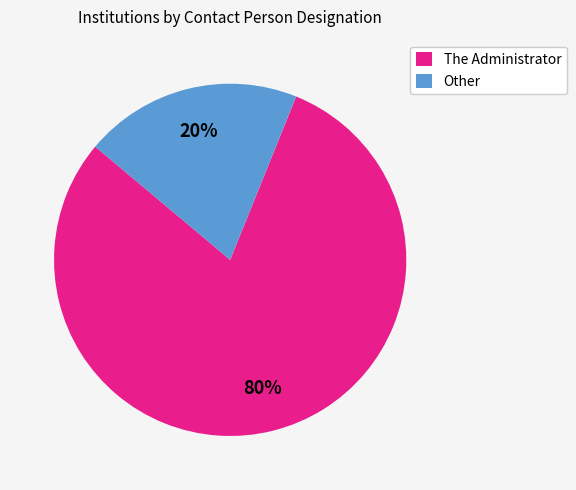

What is the smallest slice in the pie chart?

Other